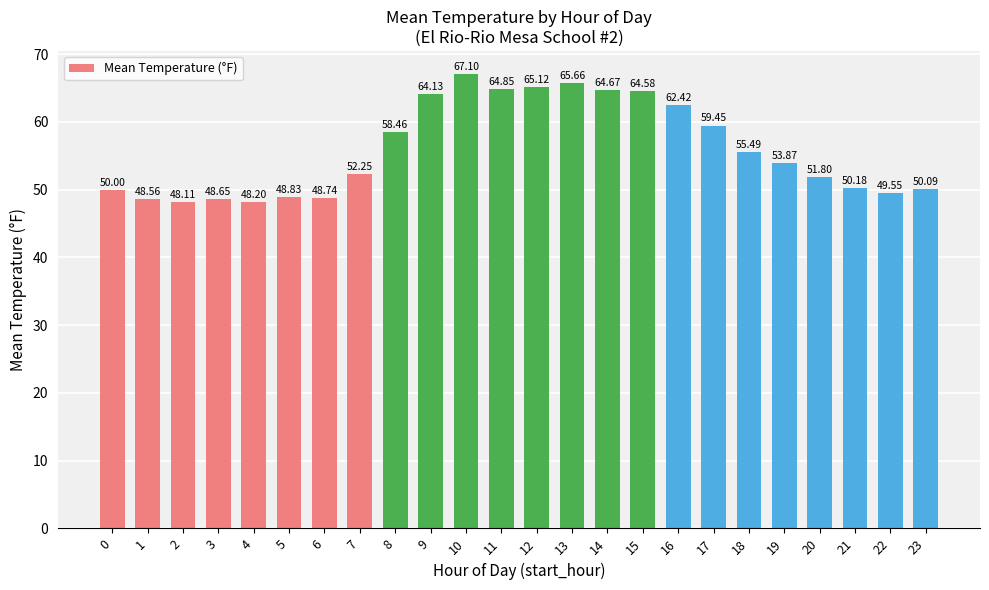

What is the sum of the values at 13 and 17?

125.1